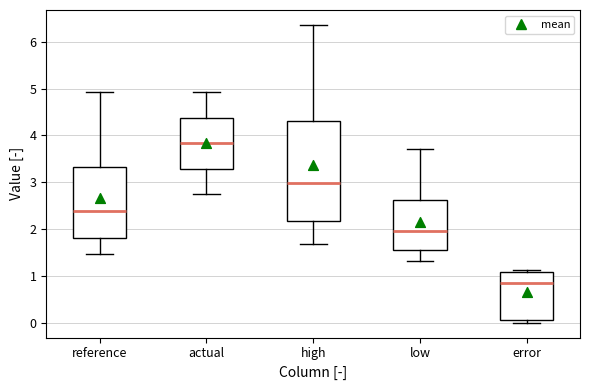

Reading left to right, read every box against the y-axis: the position of its median line, the range the box covers, and the ends of its whiskers. The values are not printed on the chart, so give them approximately, as read against the axis.

reference: median 2.4, box 1.8 to 3.3, whiskers 1.5 to 4.9
actual: median 3.8, box 3.3 to 4.4, whiskers 2.7 to 4.9
high: median 3.0, box 2.2 to 4.3, whiskers 1.7 to 6.4
low: median 2.0, box 1.6 to 2.6, whiskers 1.3 to 3.7
error: median 0.9, box 0.1 to 1.1, whiskers 0.0 to 1.1 (just above the box's upper edge)